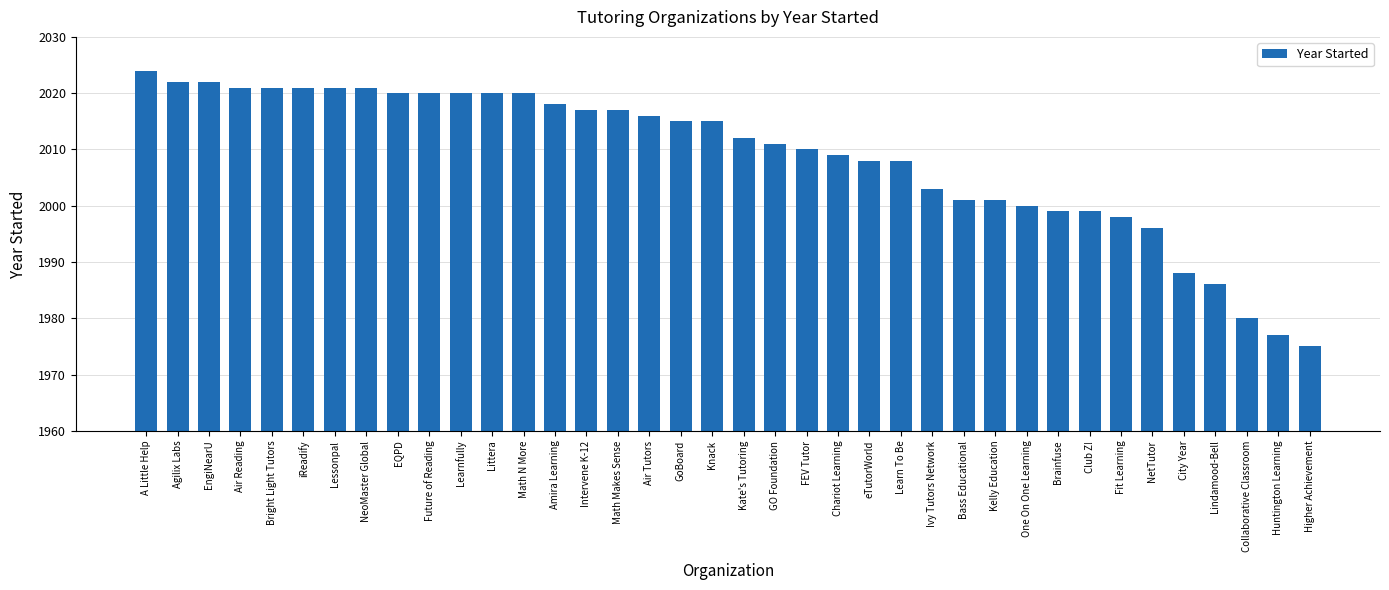

What is the ratio of the value at NetTutor to the value at Bright Light Tutors?

1.0